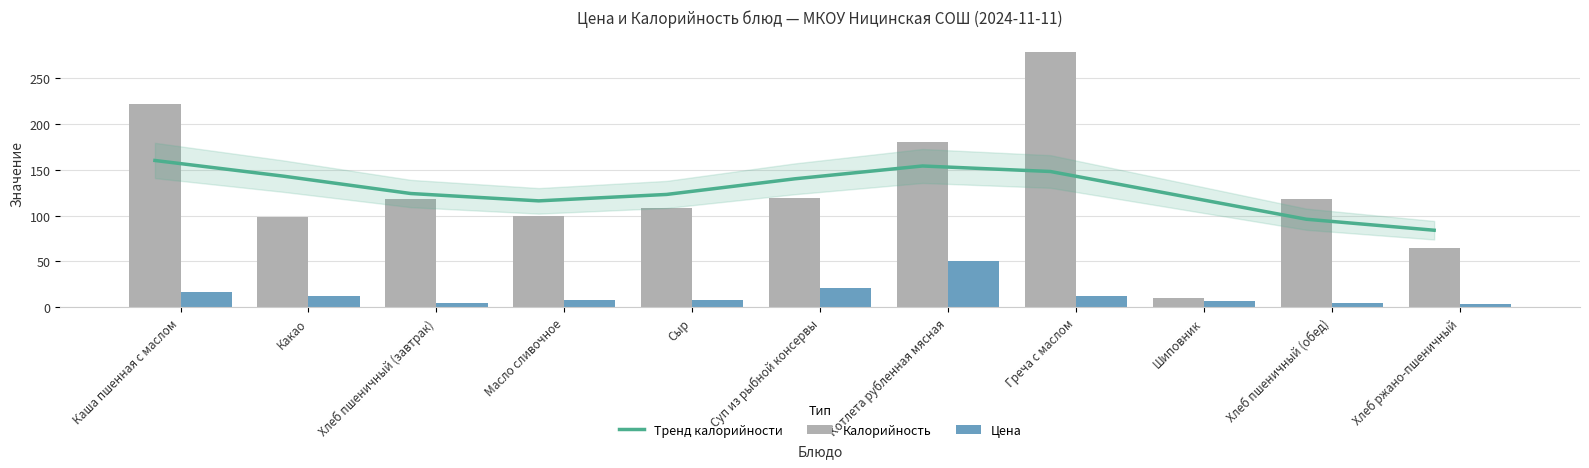

What is the difference between the Калорийность values at Шиповник and Хлеб пшеничный (завтрак)?

108.0